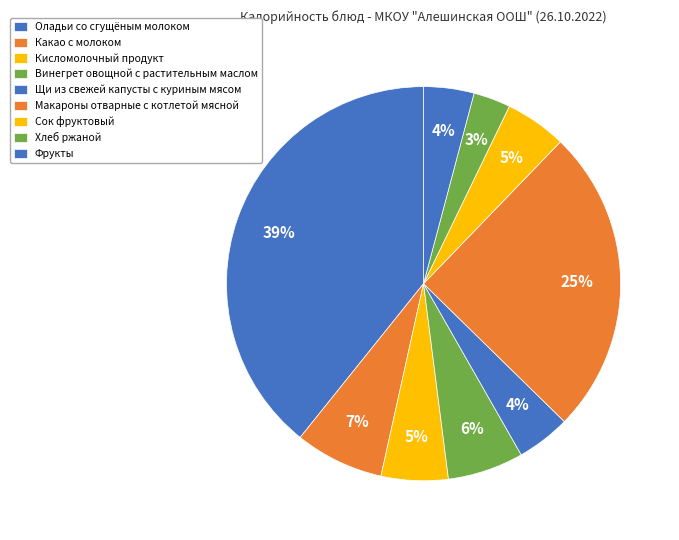

How many segments does this pie chart have?

9